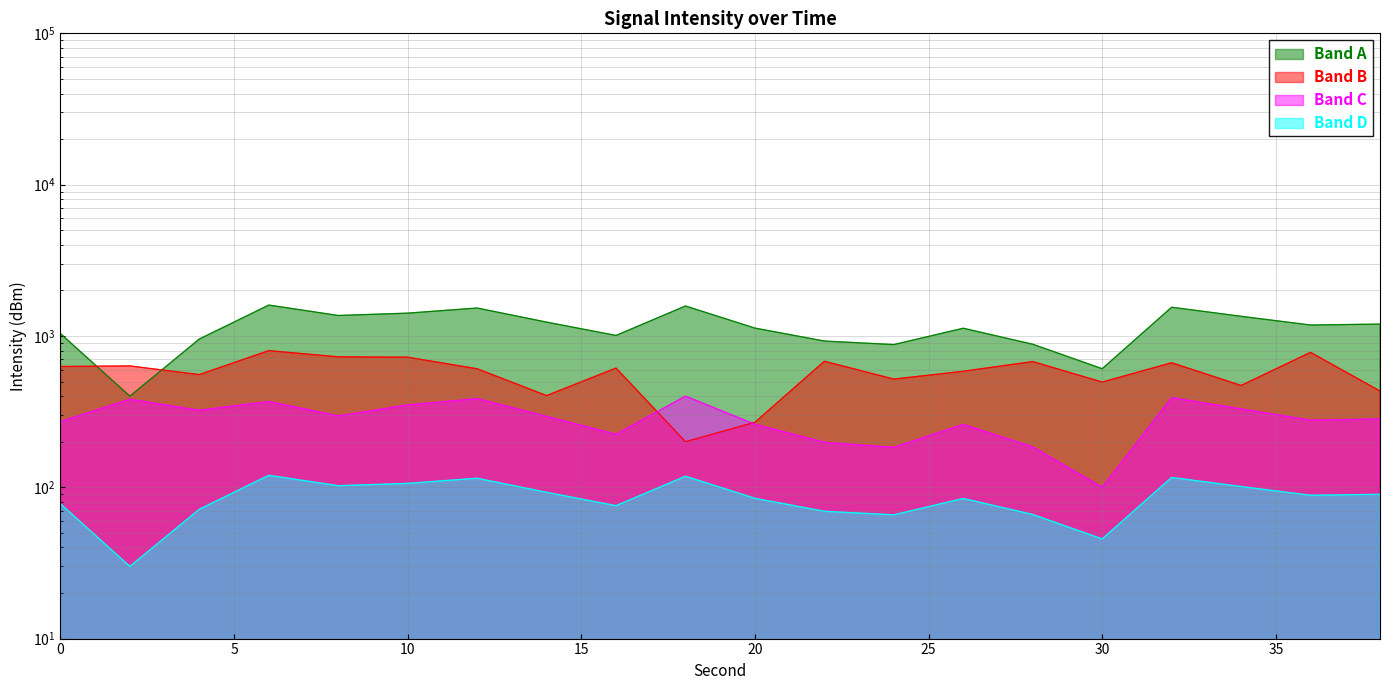

Where is the first local minimum for intensity_bin1?

2